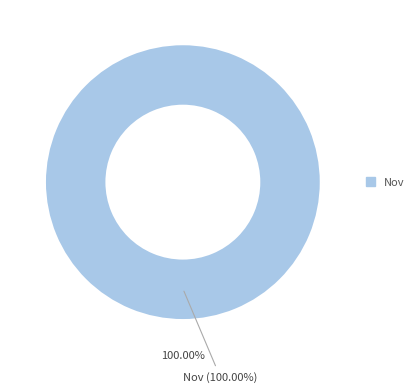

The Mar slice represents 11% of the pie. True or false?

False